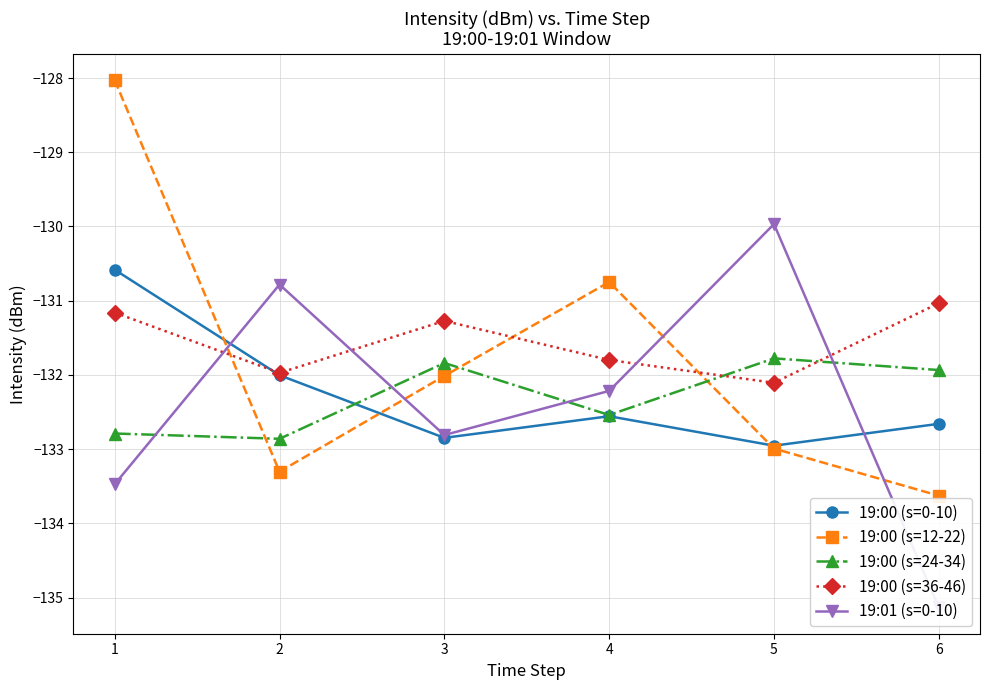

What is the spread (max minus min) of values at 5?

3.0